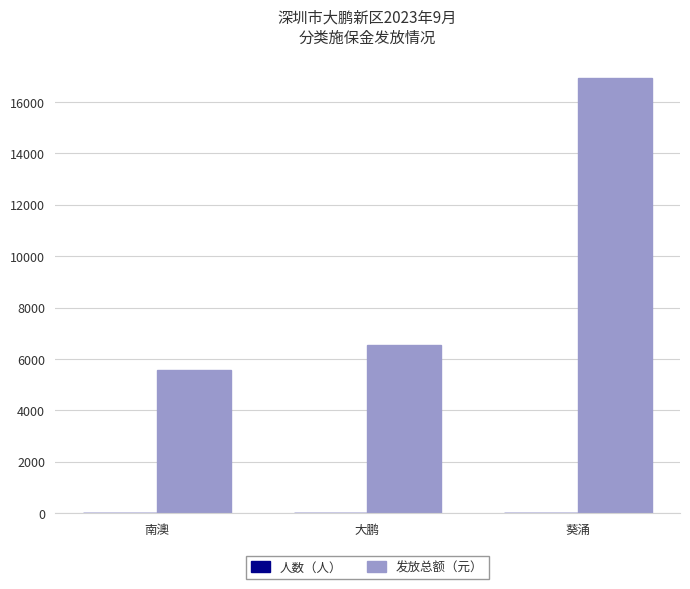

At which category is the sum across all series the highest?

葵涌